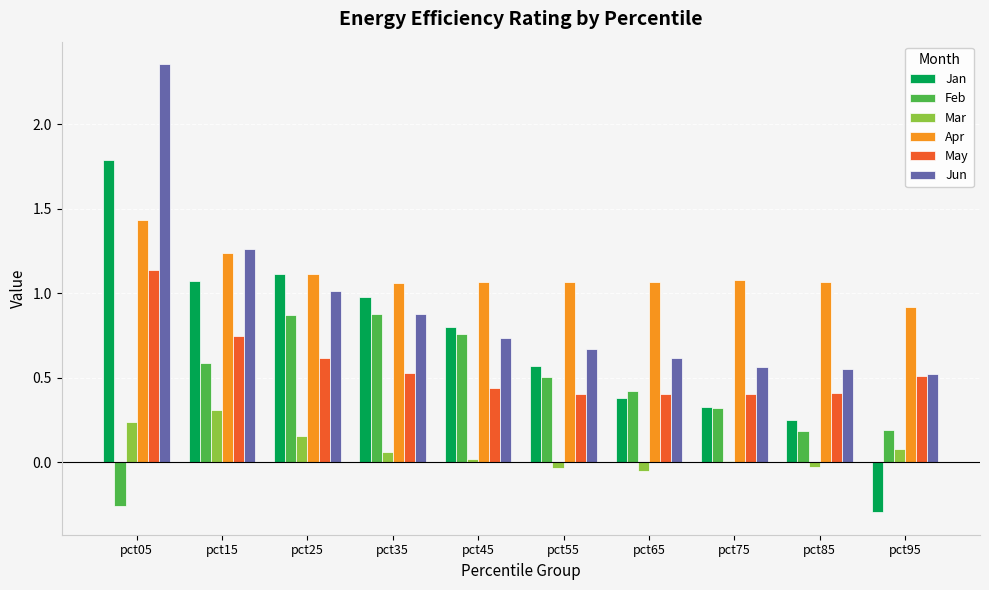

How many values in the Feb series exceed 0?

9